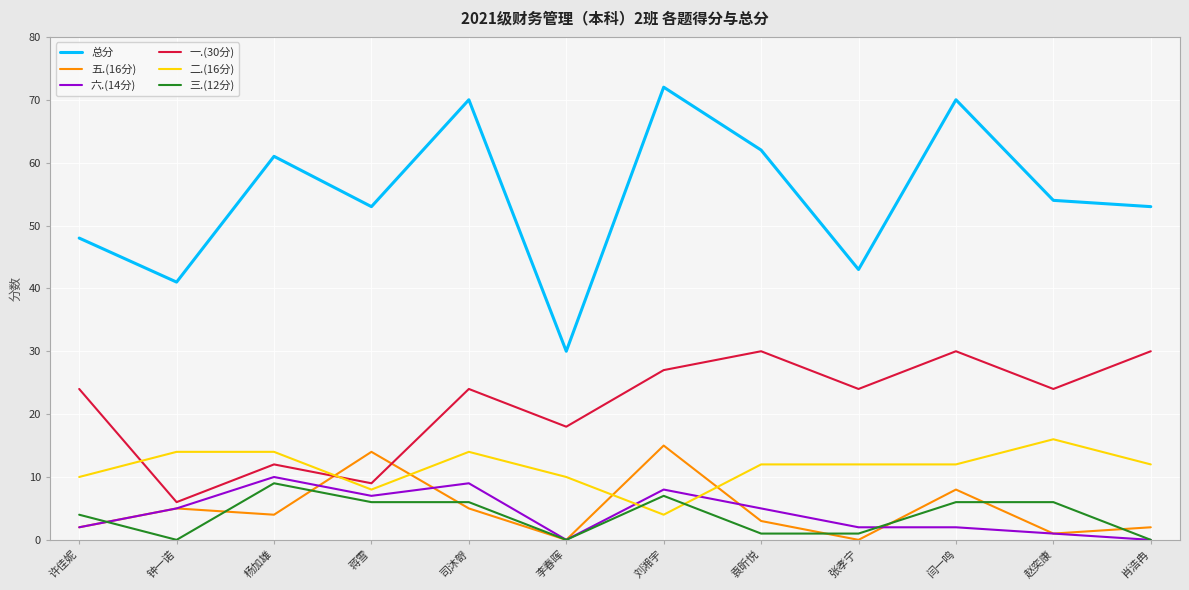

True or false: 二.(16分) and 五.(16分) intersect in this chart.

True